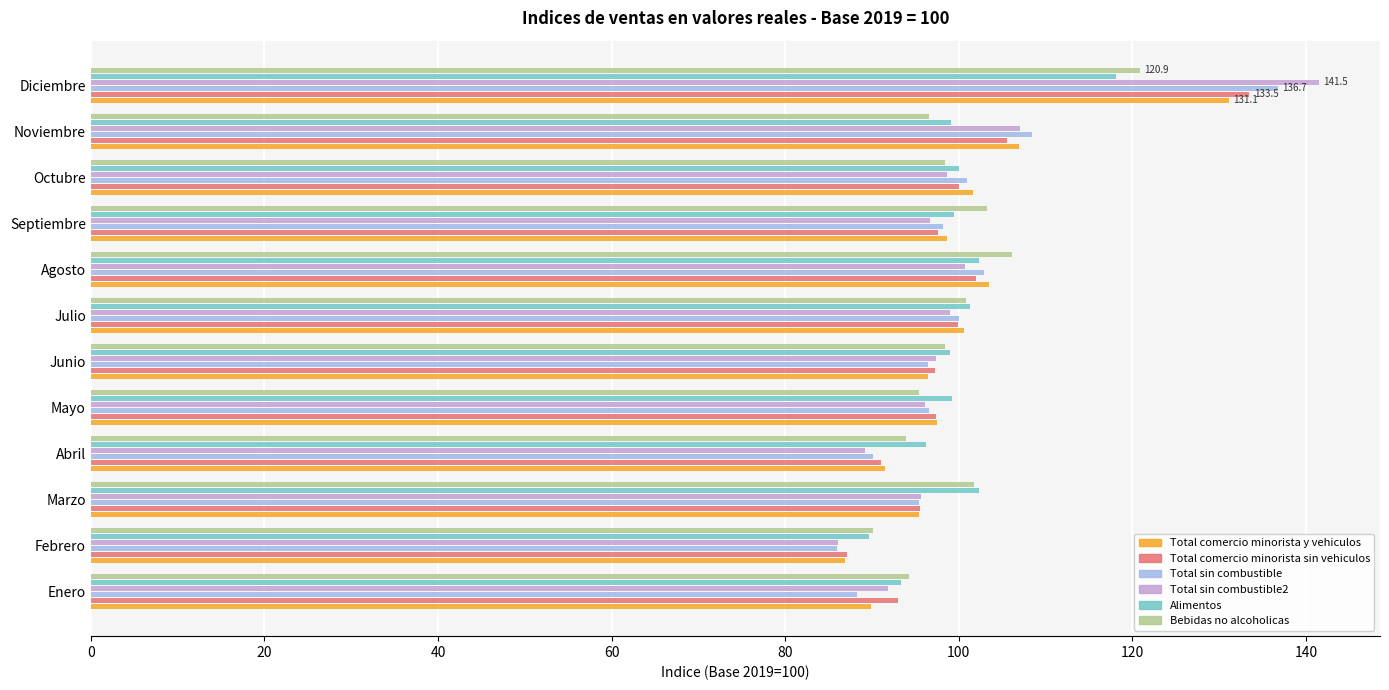

The Alimentos series shows 36.5 at Abril. True or false?

False